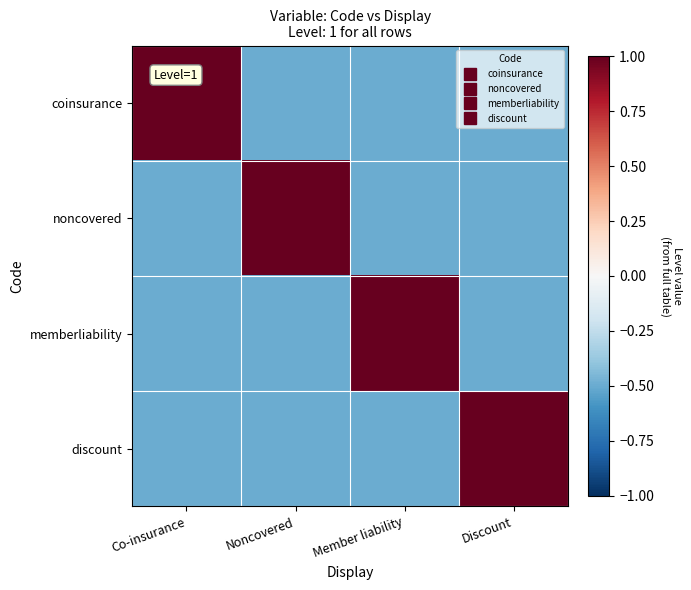

Which has a higher value, Member liability or Discount?

Member liability